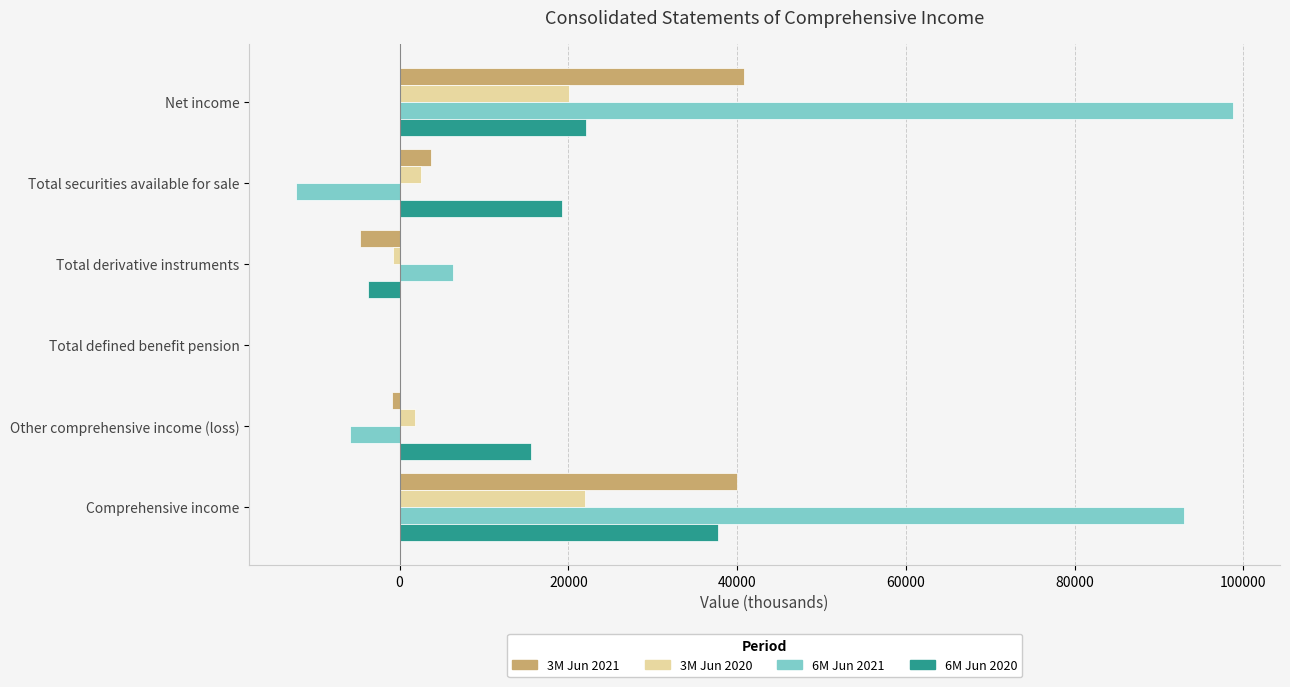

True or false: 6M Jun 2021 has a value of -12253 at Total securities available for sale.

True